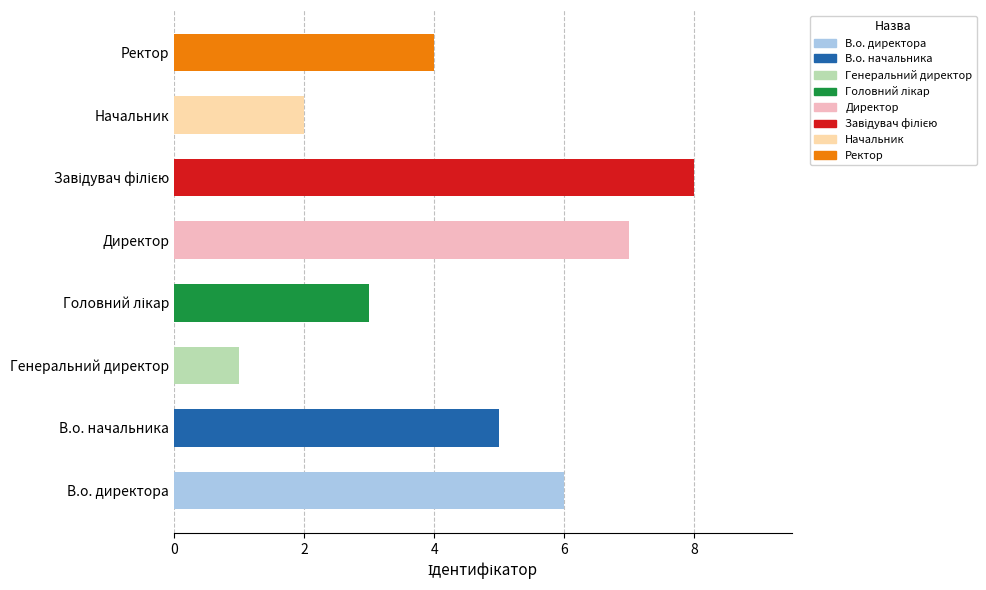

Reading left to right, transcribe all the data shown in this chart.

6	5	1	3	7	8	2	4